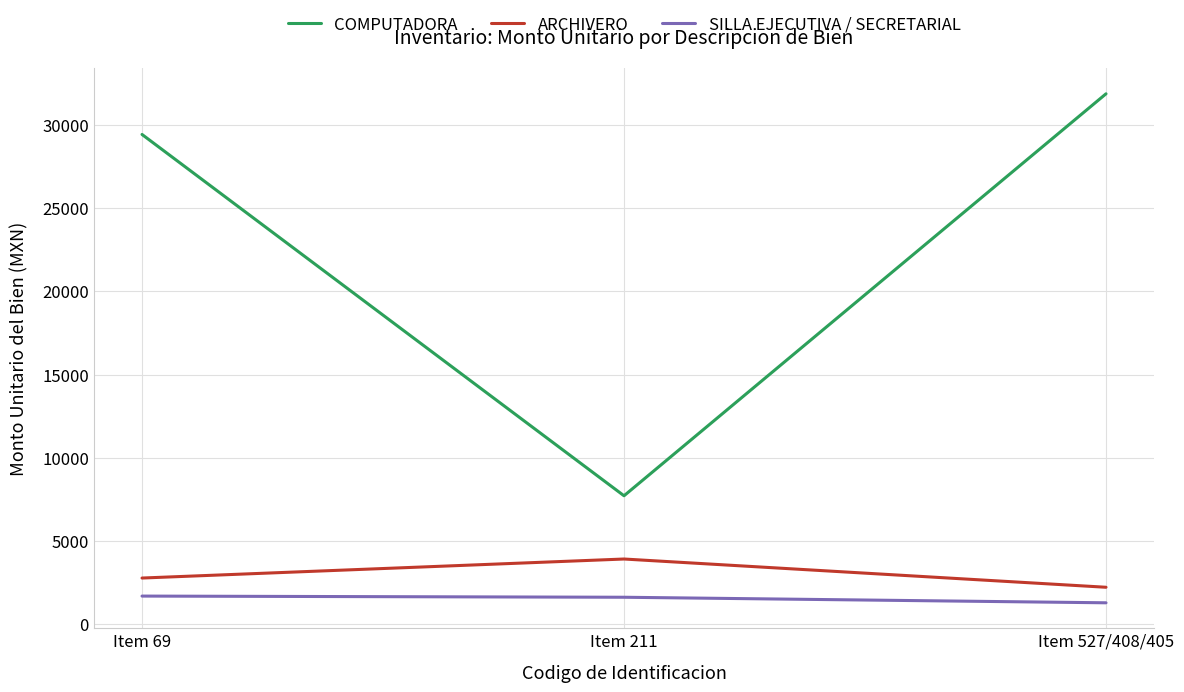

How many distinct data groups are displayed?

3